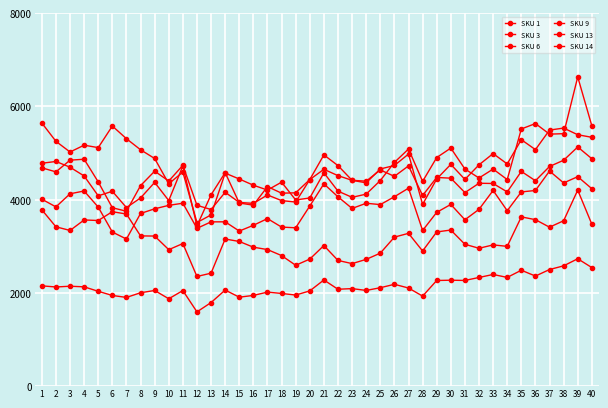

Reading right to left, list all the values displayed in this chart.

SKU 1: 40=2544	39=2733	38=2581	37=2502	36=2362	35=2487	34=2333	33=2396	32=2332	31=2268	30=2273	29=2267	28=1932	27=2106	26=2185	25=2112	24=2054	23=2093	22=2079	21=2278	20=2044	19=1955	18=1989	17=2018	16=1947	15=1909	14=2062	13=1794	12=1594	11=2051	10=1875	9=2053	8=2004	7=1904	6=1946	5=2035	4=2131	3=2144	2=2128	1=2152
SKU 3: 40=5337	39=5392	38=5535	37=5492	36=5073	35=5286	34=4766	33=4988	32=4747	31=4434	30=4757	29=4444	28=3898	27=4978	26=4733	25=4658	24=4361	23=4415	22=4730	21=4960	20=4431	19=3949	18=3980	17=4101	16=3920	15=3941	14=4159	13=3789	12=3879	11=4736	10=4400	9=4611	8=4301	7=3752	6=3827	5=4380	4=4867	3=4847	2=4596	1=4683
SKU 6: 40=4878	39=5130	38=4845	37=4712	36=4406	35=4606	34=4166	33=4347	32=4352	31=4151	30=4461	29=4476	28=4090	27=4724	26=4500	25=4637	24=4397	23=4415	22=4515	21=4651	20=4431	19=4147	18=4139	17=4280	16=3882	15=3928	14=4580	13=4104	12=3439	11=4723	10=3981	9=4370	8=4037	7=3830	6=4180	5=4082	4=4508	3=4696	2=4819	1=4781
SKU 9: 40=4235	39=4493	38=4359	37=4614	36=4197	35=4166	34=3763	33=4198	32=3793	31=3569	30=3898	29=3728	28=3339	27=4246	26=4063	25=3894	24=3923	23=3812	22=4061	21=4339	20=3864	19=3397	18=3412	17=3594	16=3450	15=3327	14=3525	13=3524	12=3385	11=3924	10=3878	9=3804	8=3704	7=3156	6=3306	5=3840	4=4186	3=4126	2=3845	1=4010
SKU 13: 40=5583	39=6632	38=5415	37=5405	36=5632	35=5516	34=4431	33=4656	32=4465	31=4657	30=5106	29=4903	28=4392	27=5086	26=4799	25=4410	24=4119	23=4050	22=4183	21=4576	20=4036	19=3994	18=4375	17=4206	16=4310	15=4443	14=4569	13=3673	12=3510	11=4591	10=4342	9=4883	8=5070	7=5307	6=5579	5=5116	4=5168	3=5022	2=5251	1=5644
SKU 14: 40=3474	39=4205	38=3548	37=3410	36=3571	35=3631	34=2999	33=3030	32=2958	31=3043	30=3349	29=3308	28=2899	27=3278	26=3197	25=2853	24=2720	23=2629	22=2697	21=3016	20=2726	19=2593	18=2801	17=2930	16=2981	15=3104	14=3156	13=2424	12=2353	11=3059	10=2928	9=3220	8=3223	7=3692	6=3742	5=3553	4=3565	3=3340	2=3418	1=3783